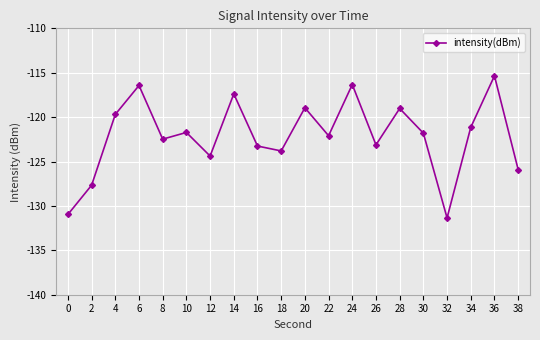

What is the difference between the second highest and minimum values?

15.0